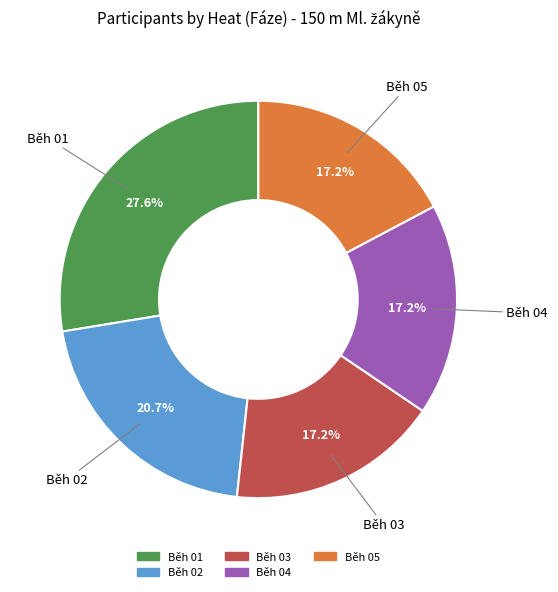

Is there a majority slice in this chart?

No